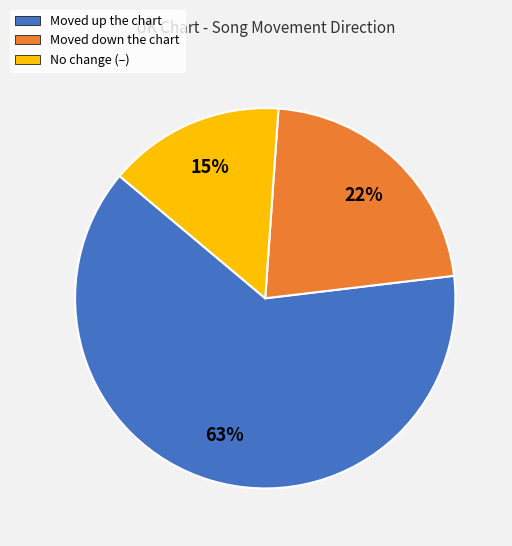

Combined, do Moved up the chart and Moved down the chart account for over 50%?

Yes